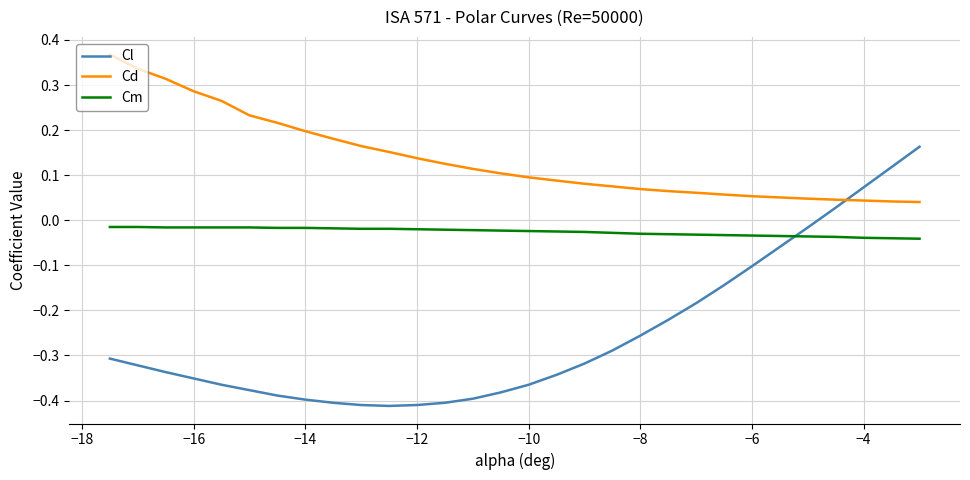

After their last crossing, which series has the higher values: Cm or Cl?

Cl